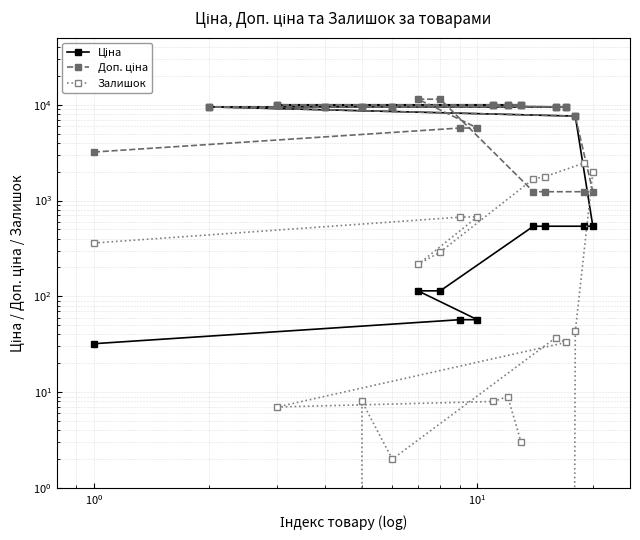

Does the chart have visible grid lines?

Yes